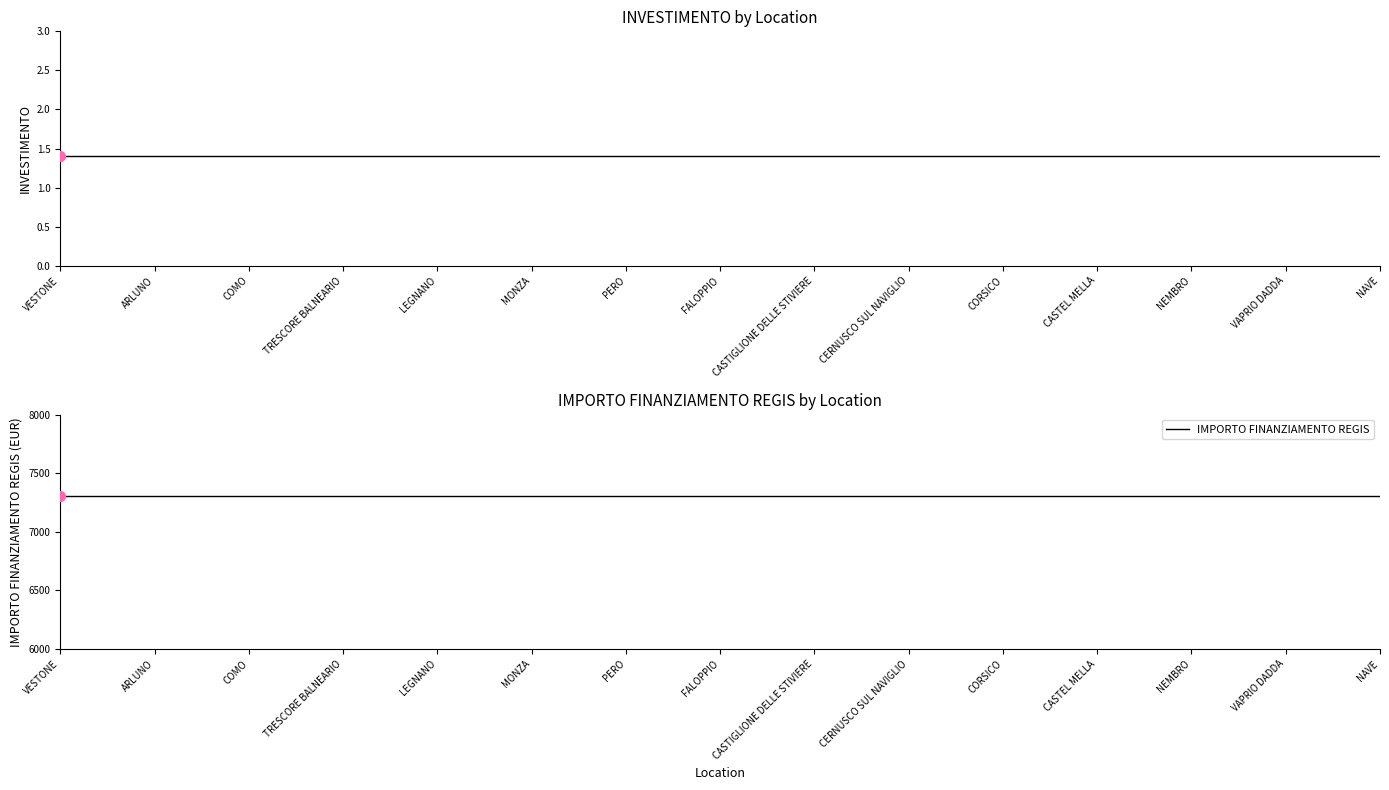

Is the value of INVESTIMENTO at COMO greater than the value of IMPORTO FINANZIAMENTO REGIS at TRESCORE BALNEARIO?

No